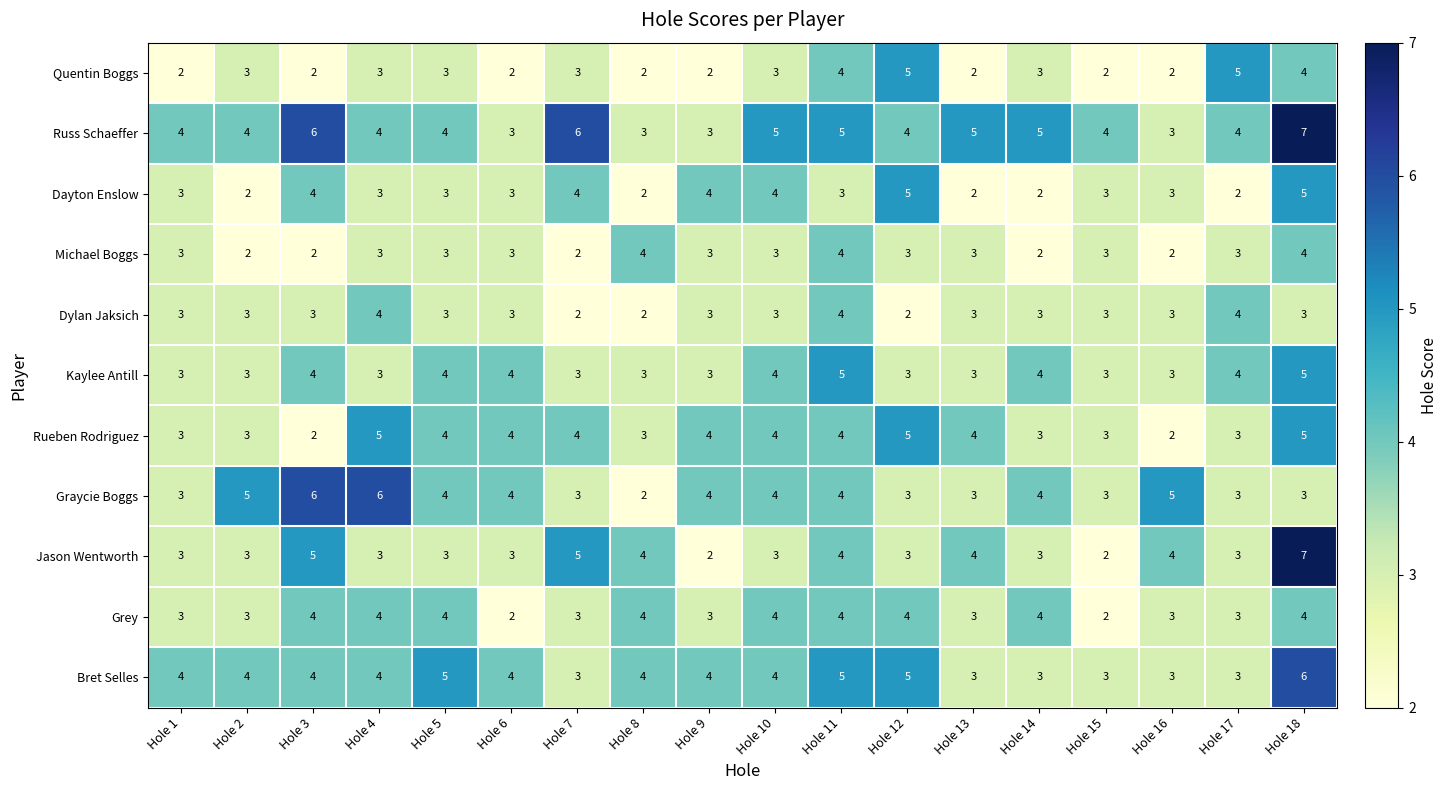

What is the approximate value of Quentin Boggs at Hole 17?

5